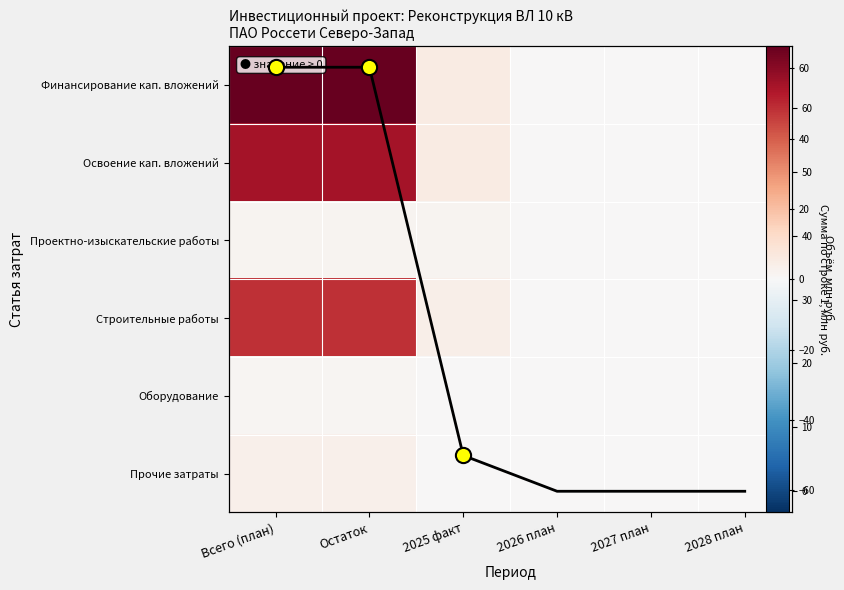

Rank the categories by Оборудование value from lowest to highest.

2025 факт, 2026 план, 2027 план, 2028 план, Всего (план), Остаток